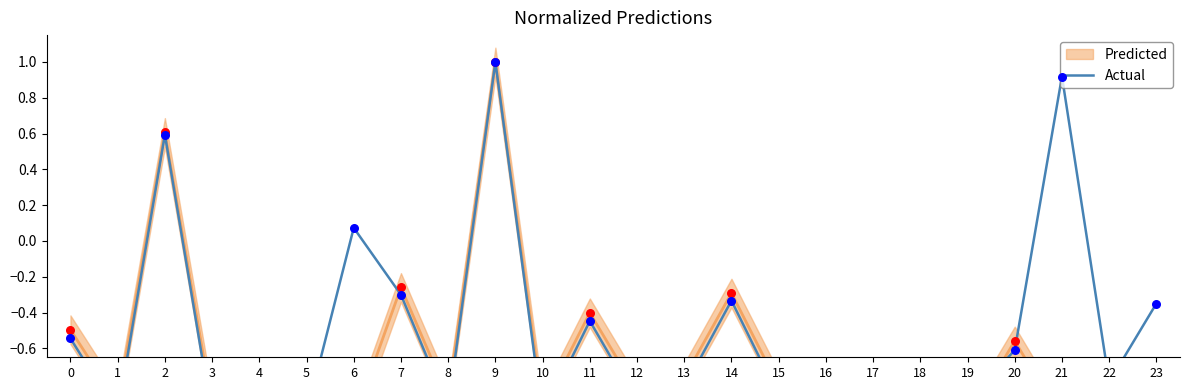

What is the change in value from 7 to 17?

-0.6